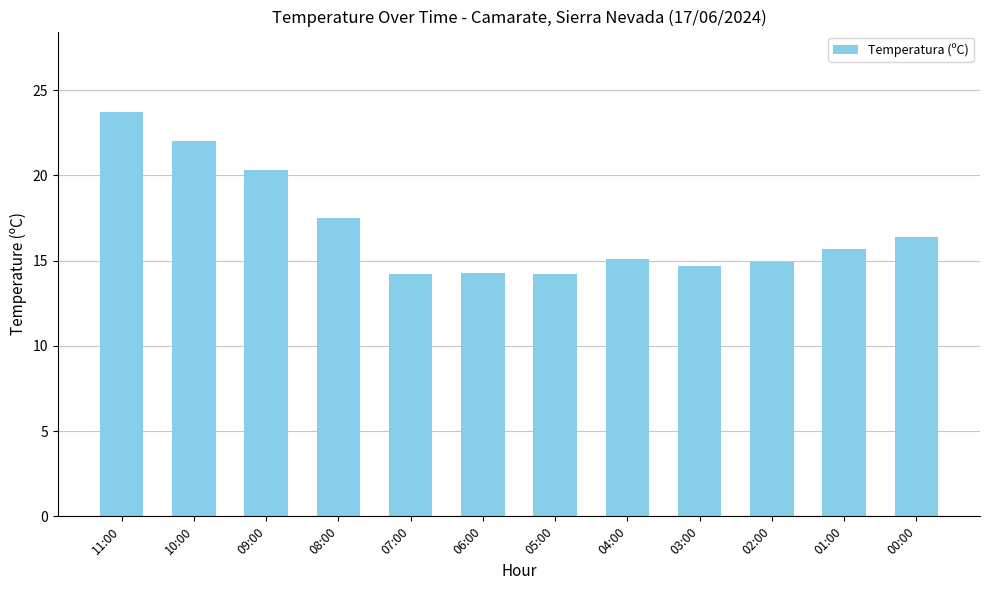

What is the difference between the values at 10:00 and 00:00?

5.6